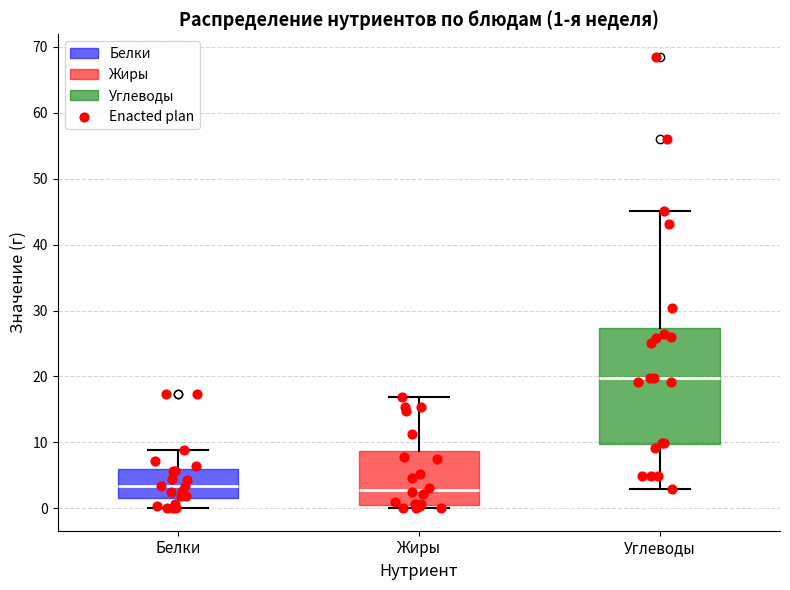

Comparing the boxes themselves (not the whiskers), which one is the tallest?

Углеводы